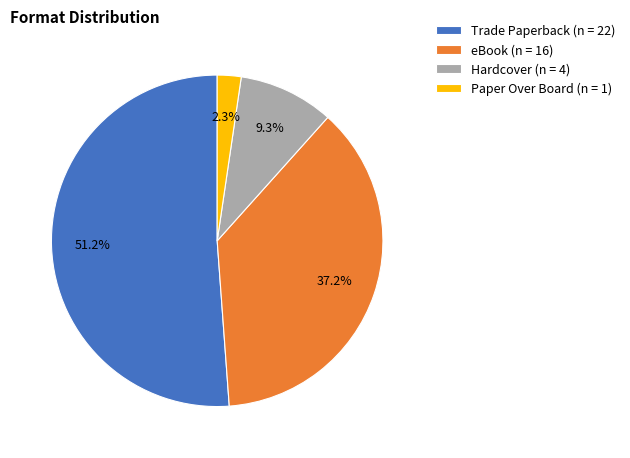

What is the largest slice in the pie chart?

Trade Paperback